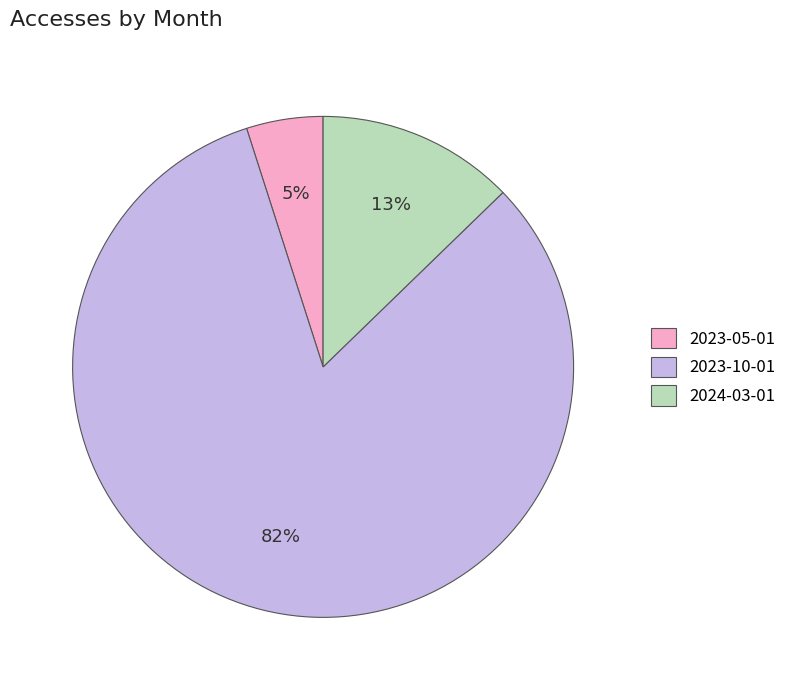

Which has a higher value, 2023-05-01 or 2023-10-01?

2023-10-01